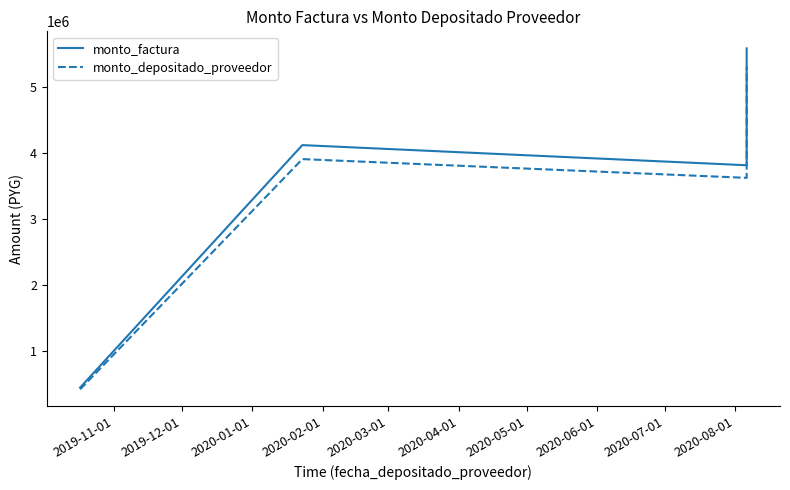

How many values in the monto_depositado_proveedor series exceed 3910553?

1